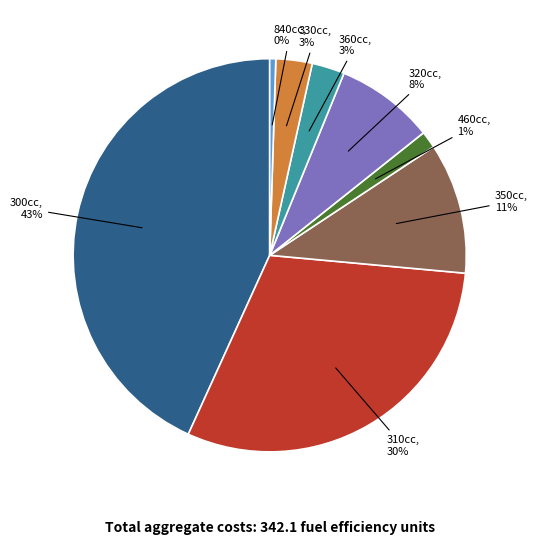

To the nearest percent, what is the difference between the largest and smallest slice percentages?

43%